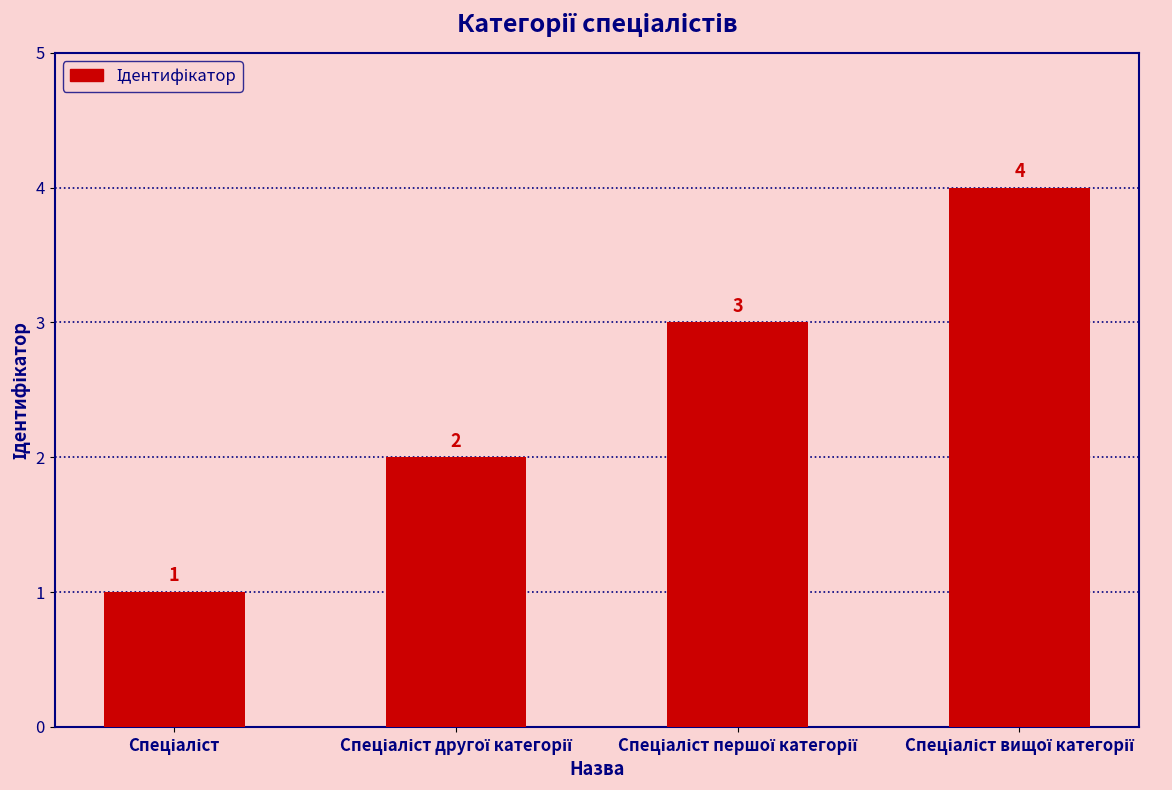

What is the sum of all values?

10